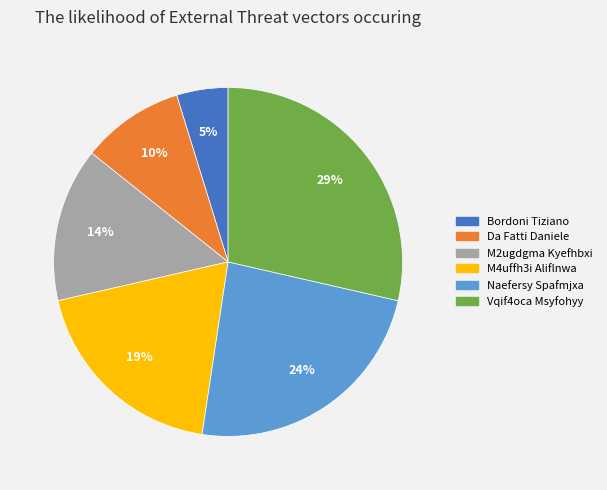

To the nearest percent, what portion does Da Fatti Daniele represent?

10%